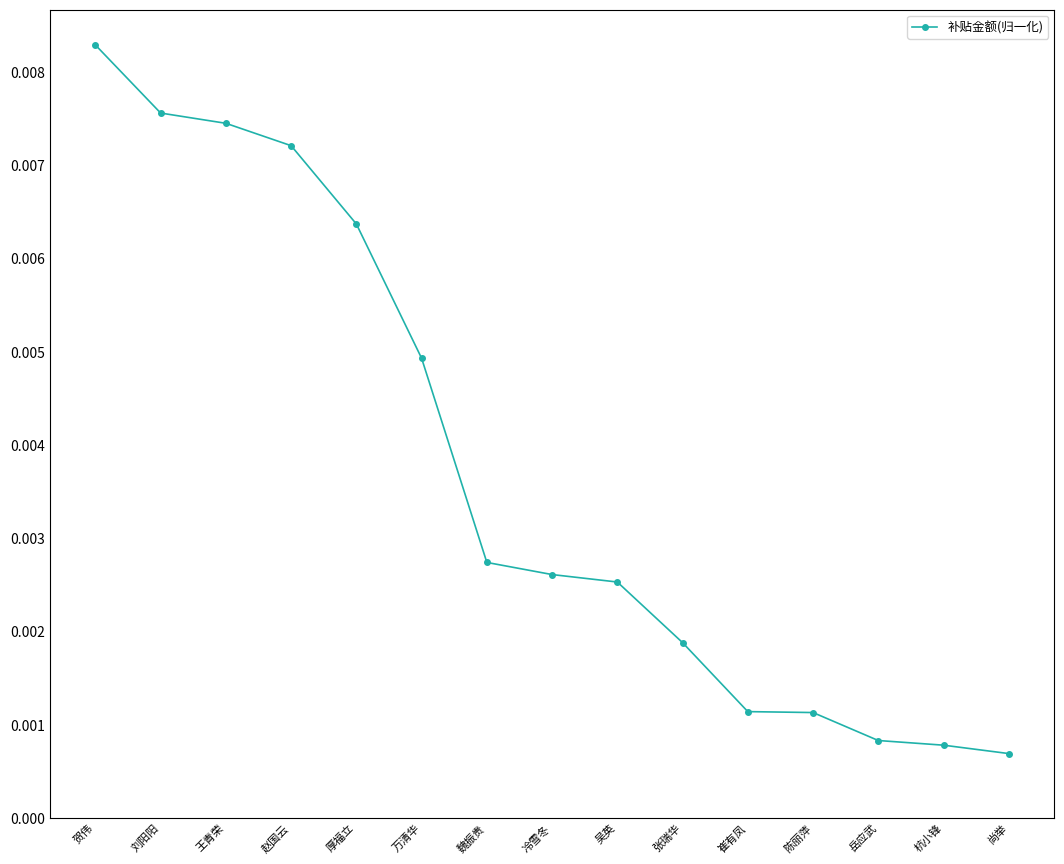

Which label corresponds to the largest value in the chart?

贺伟